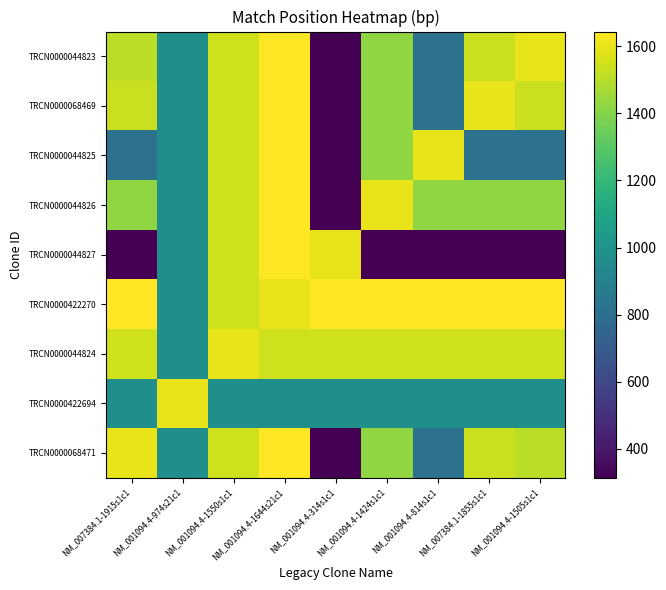

What is the total value across all series at NM_001094.4-1505s1c1?

11361